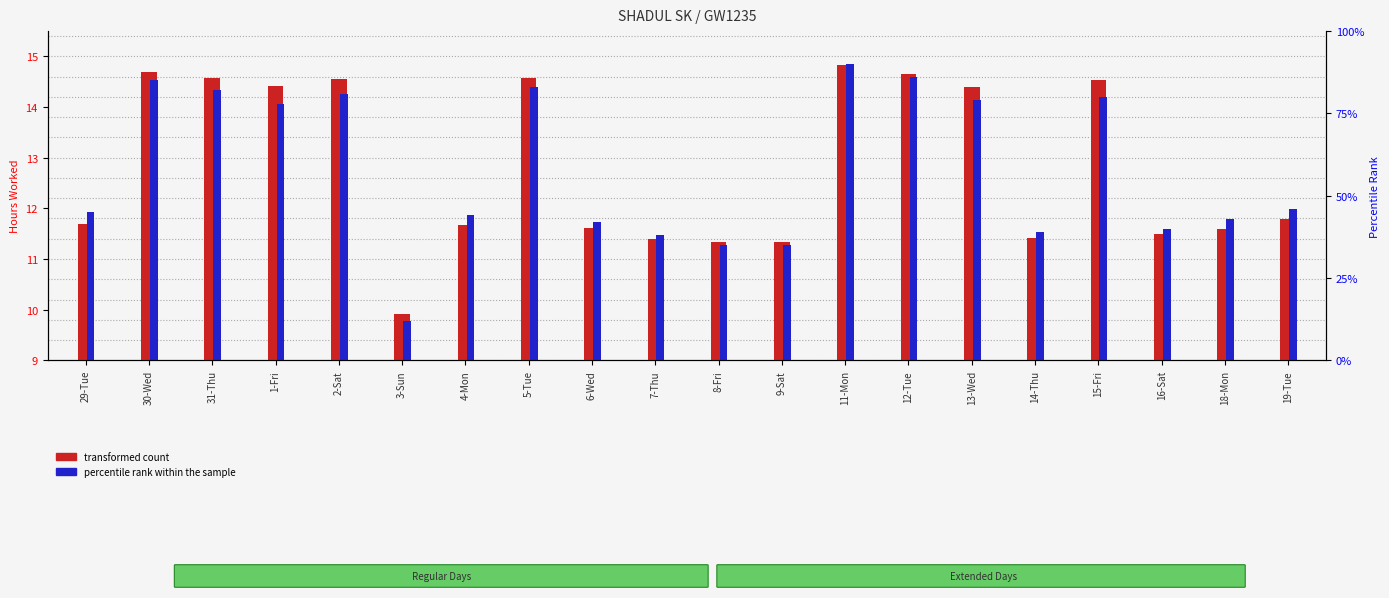

How many categories are shown in the chart?

20